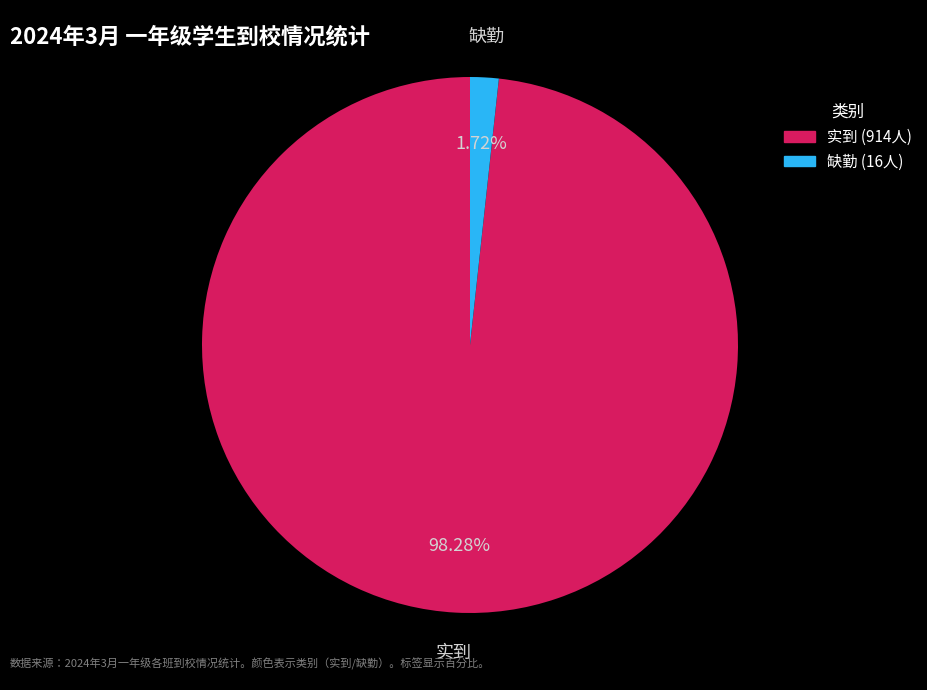

Does any single category account for the majority?

Yes